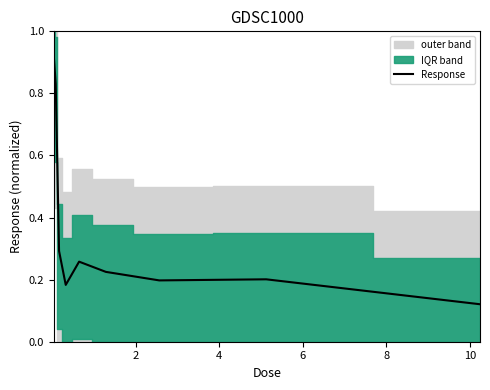

Reading left to right, extract all data points from this chart.

0.9	0.8	0.3	0.2	0.3	0.2	0.2	0.2	0.1